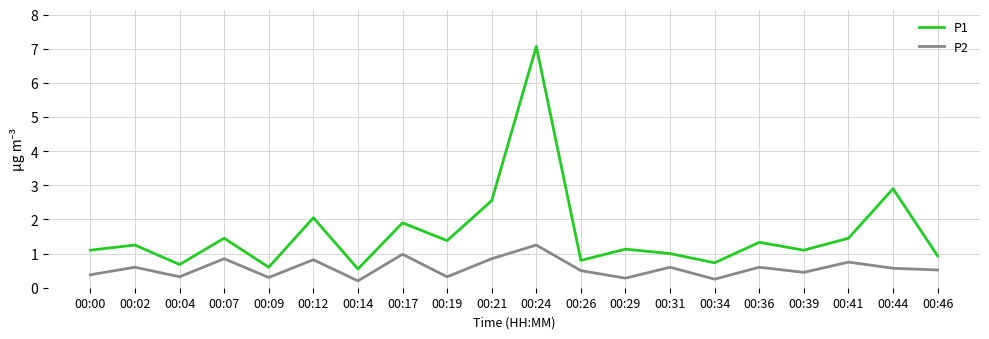

Rank the series by their maximum value, from lowest to highest.

P2, P1